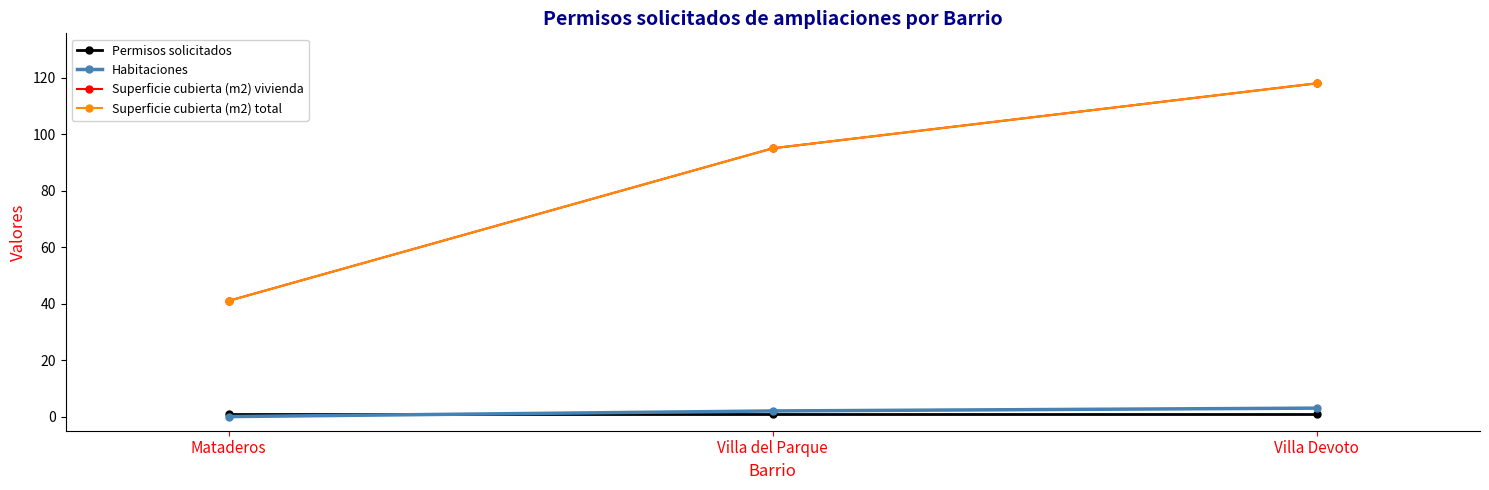

Does the chart have visible grid lines?

No